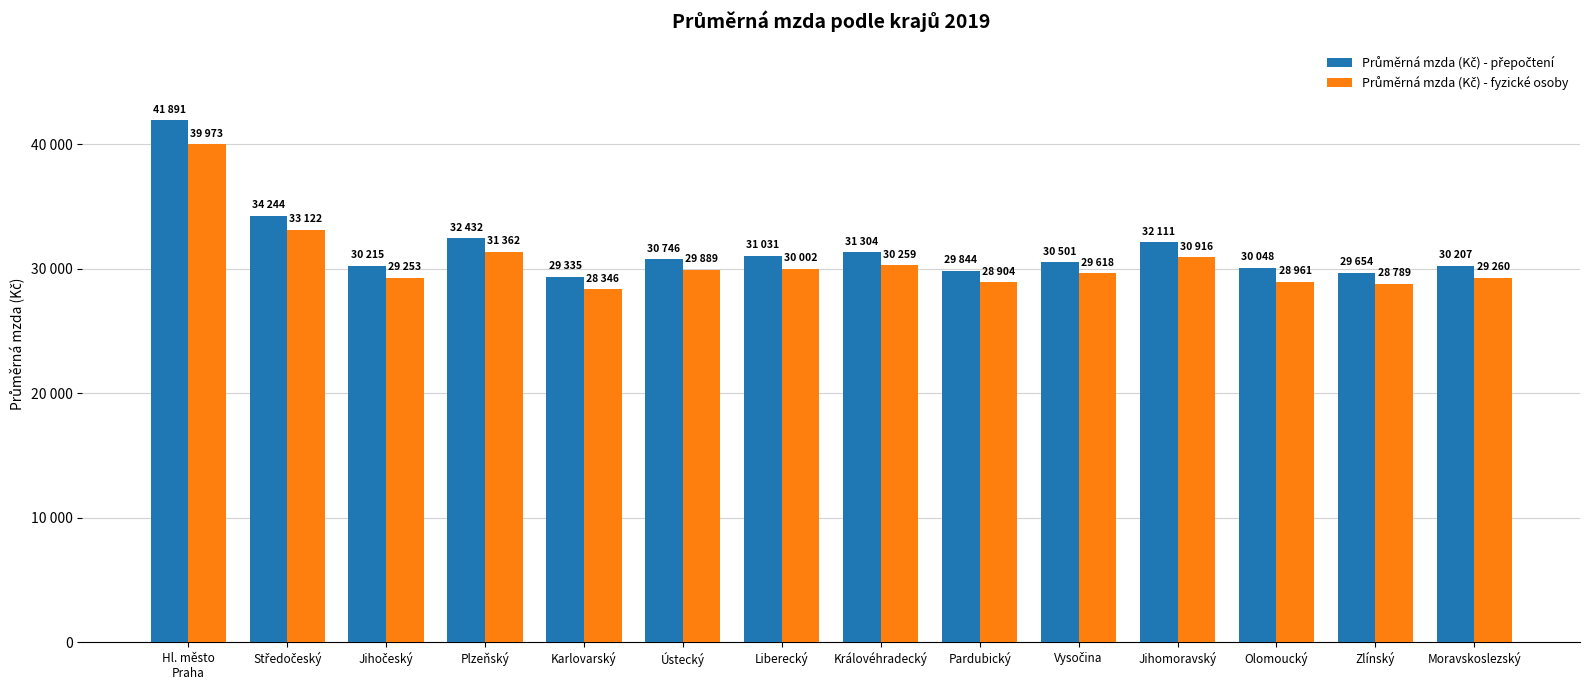

Is it true that Průměrná mzda (Kč) - fyzické osoby equals 48125 at Ústecký?

False